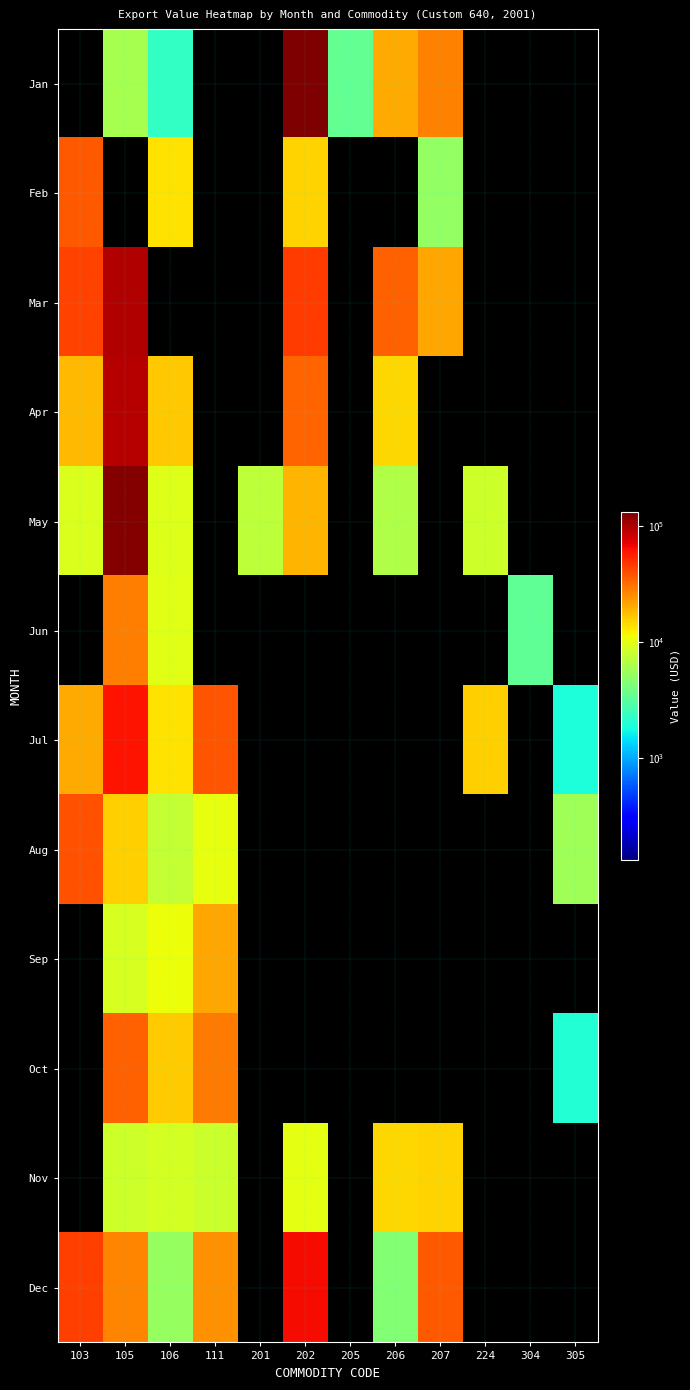

At which category does the chart reach its minimum across all series?

103